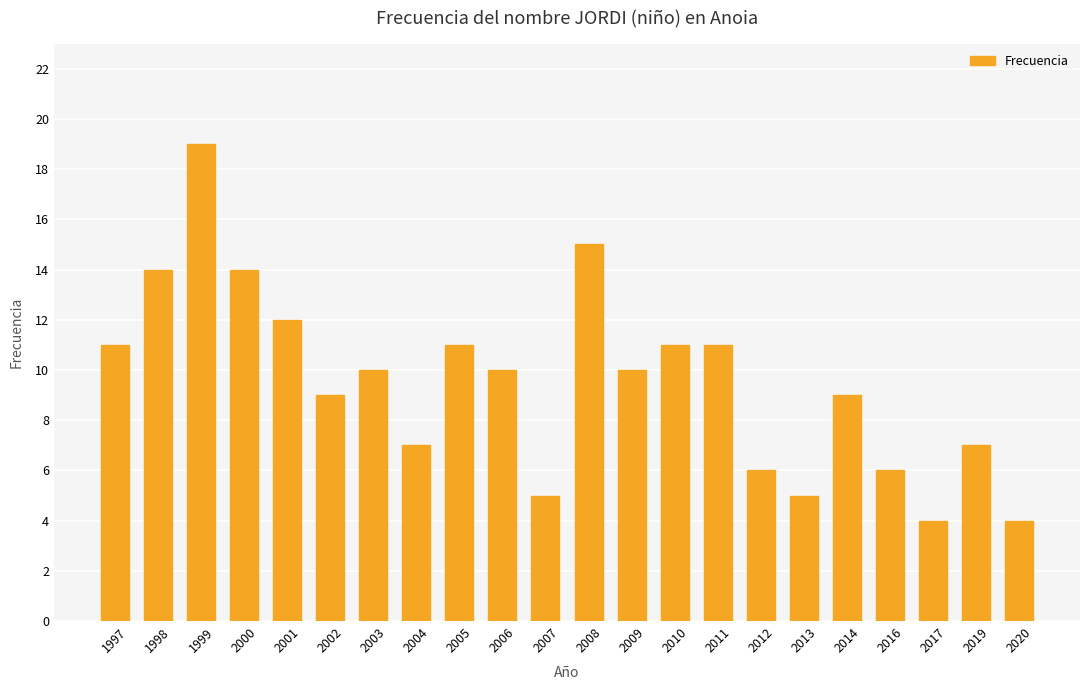

Count the number of categories in the chart.

22